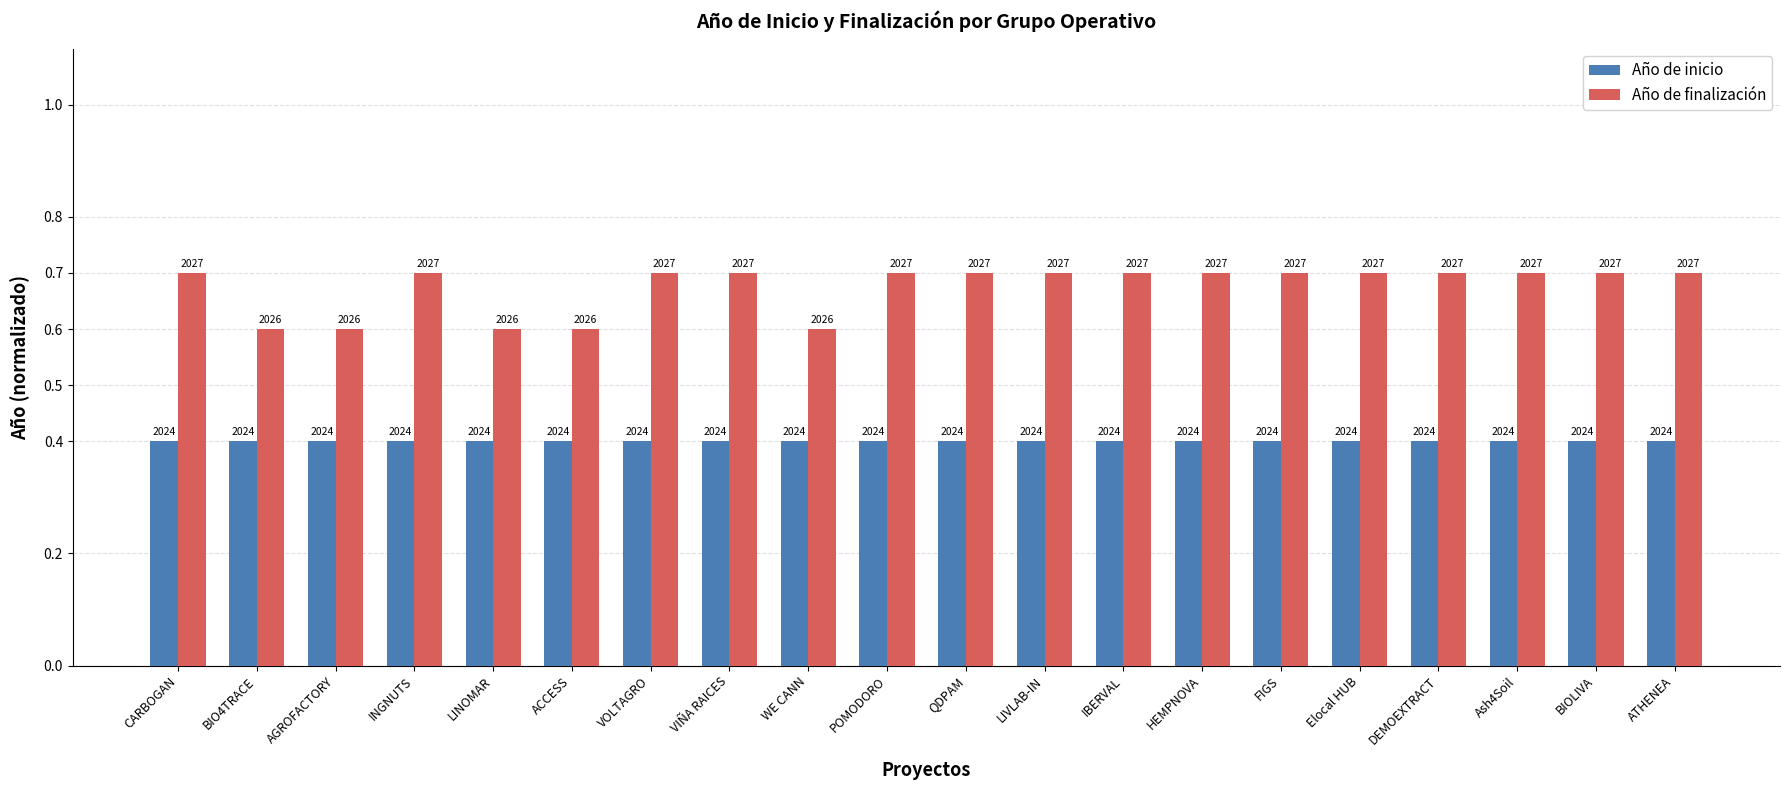

What are all the series names shown in the legend?

Año de inicio, Año de finalización